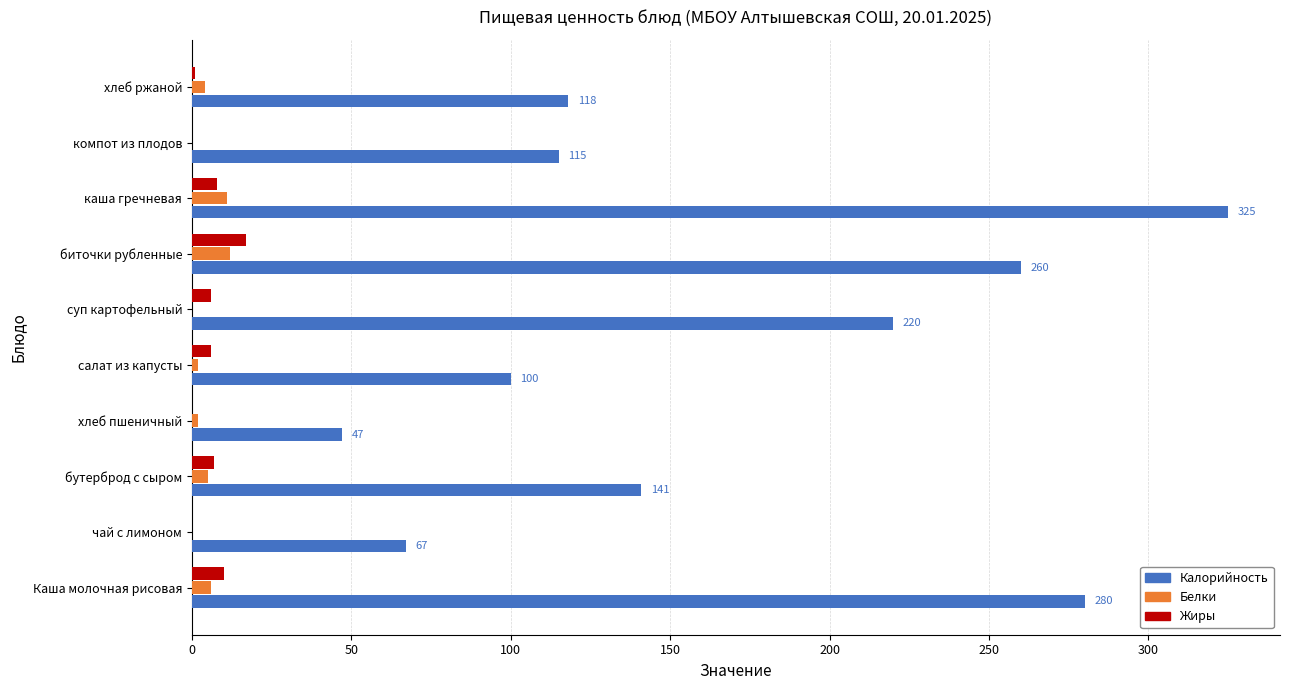

At which category is the sum across all series the highest?

каша гречневая